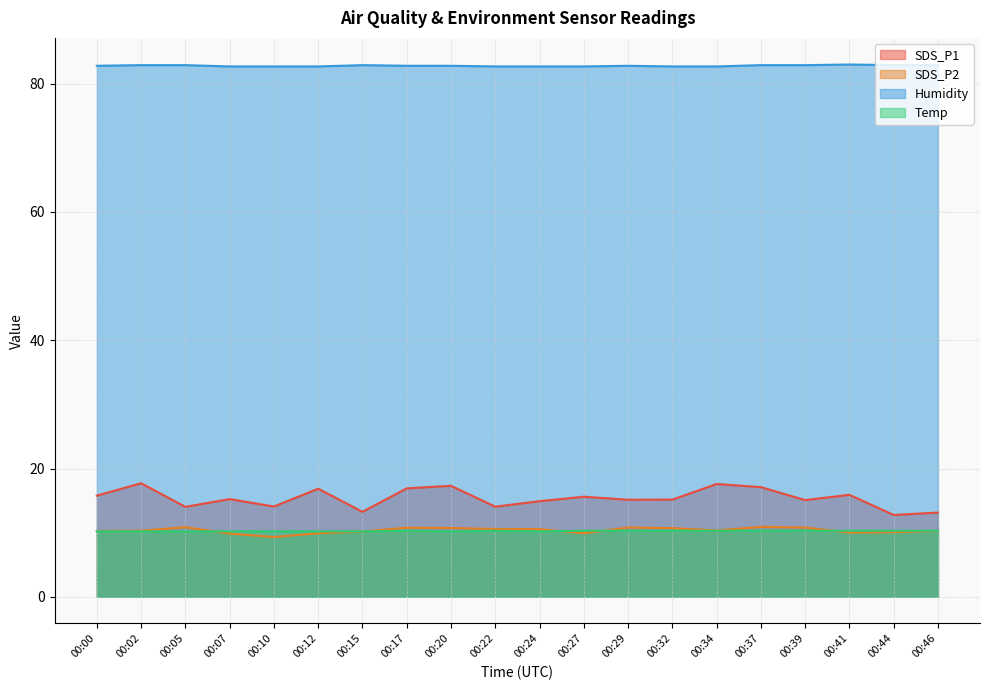

Reading right to left, list all the values displayed in this chart.

SDS_P1: 13.1	12.8	15.9	15.1	17.1	17.6	15.2	15.1	15.6	14.9	14.1	17.3	16.9	13.2	16.9	14.1	15.2	14.0	17.7	15.8
SDS_P2: 10.3	10.1	10.0	10.8	10.9	10.3	10.7	10.8	9.9	10.6	10.6	10.7	10.8	10.2	9.9	9.3	9.8	10.8	10.3	10.2
Humidity: 82.9	82.9	83.0	82.9	82.9	82.7	82.7	82.8	82.7	82.7	82.7	82.8	82.8	82.9	82.7	82.7	82.7	82.9	82.9	82.8
Temp: 10.3	10.3	10.3	10.3	10.3	10.3	10.3	10.3	10.3	10.2	10.3	10.2	10.3	10.2	10.2	10.2	10.2	10.2	10.2	10.2